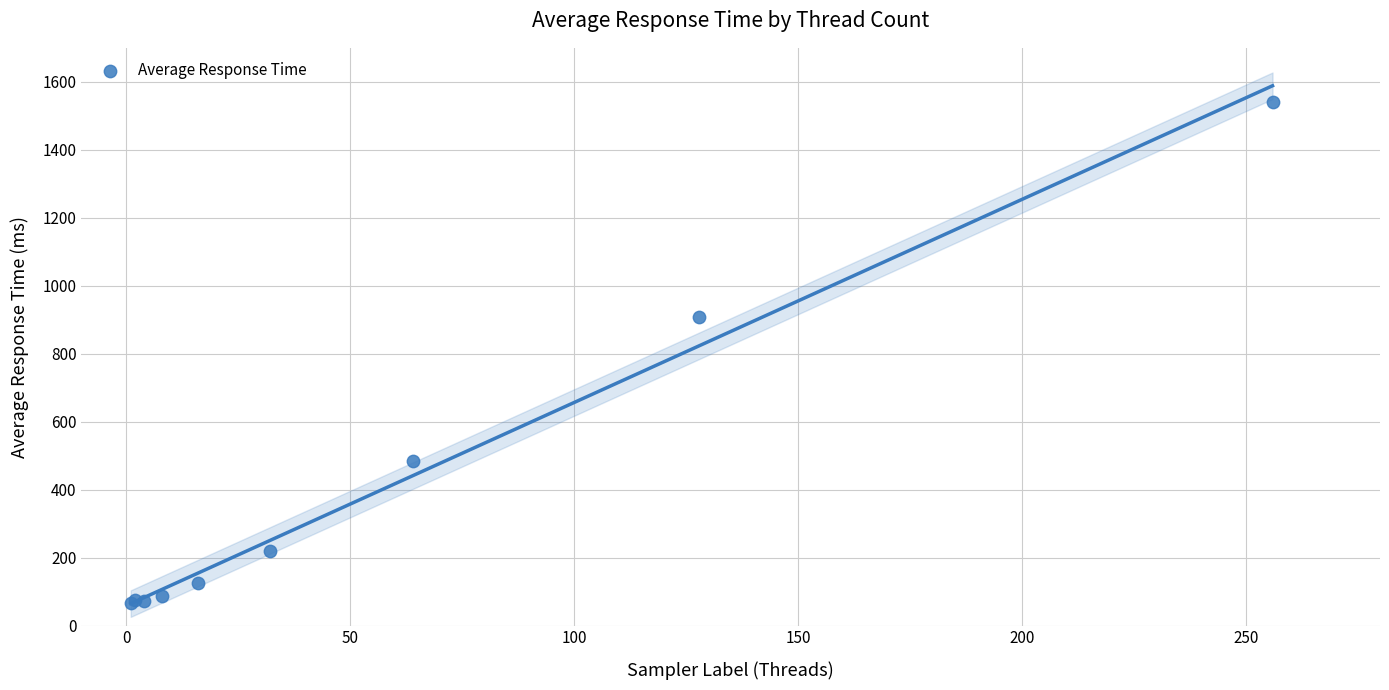

What Y value in the scatter plot is closest to 804?

909